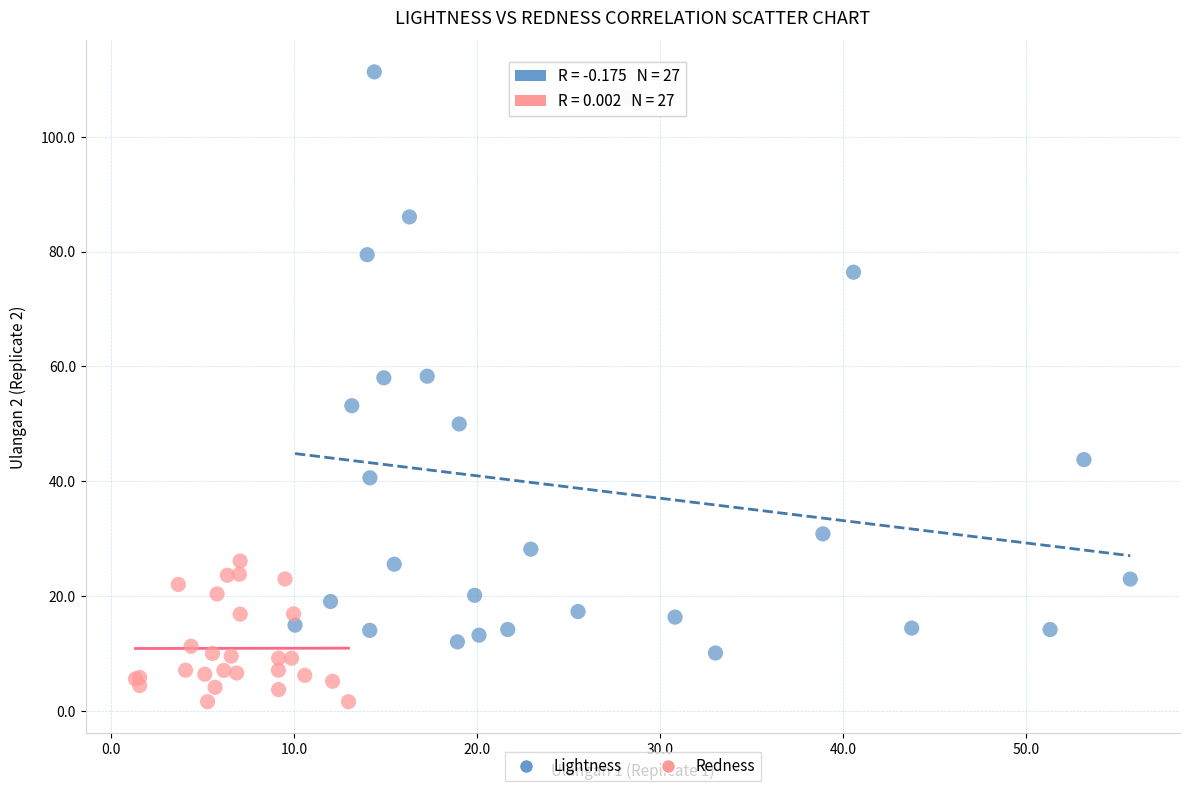

Which series reaches the maximum Y coordinate?

Lightness